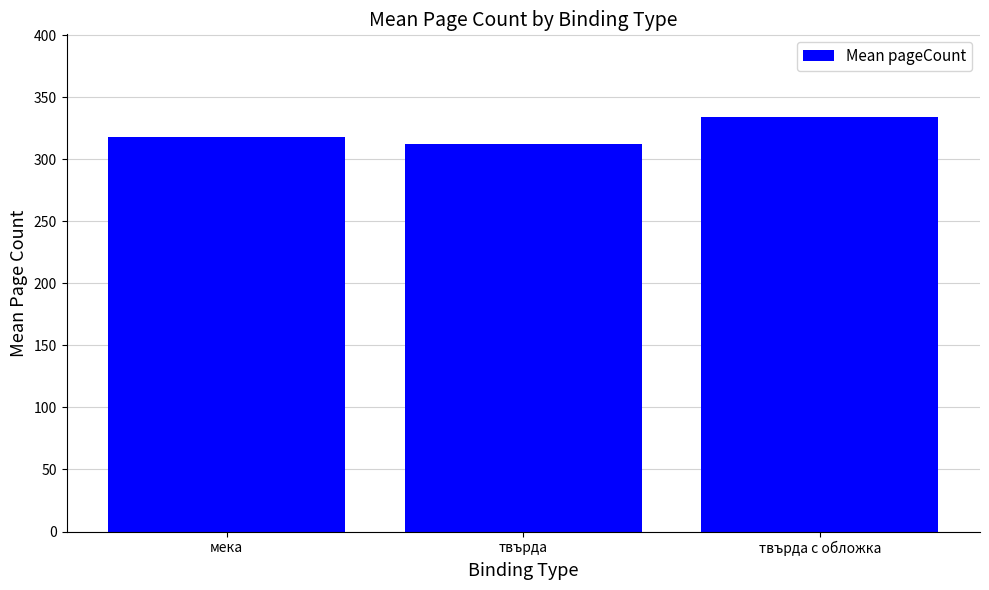

How many data points are above 318?

2